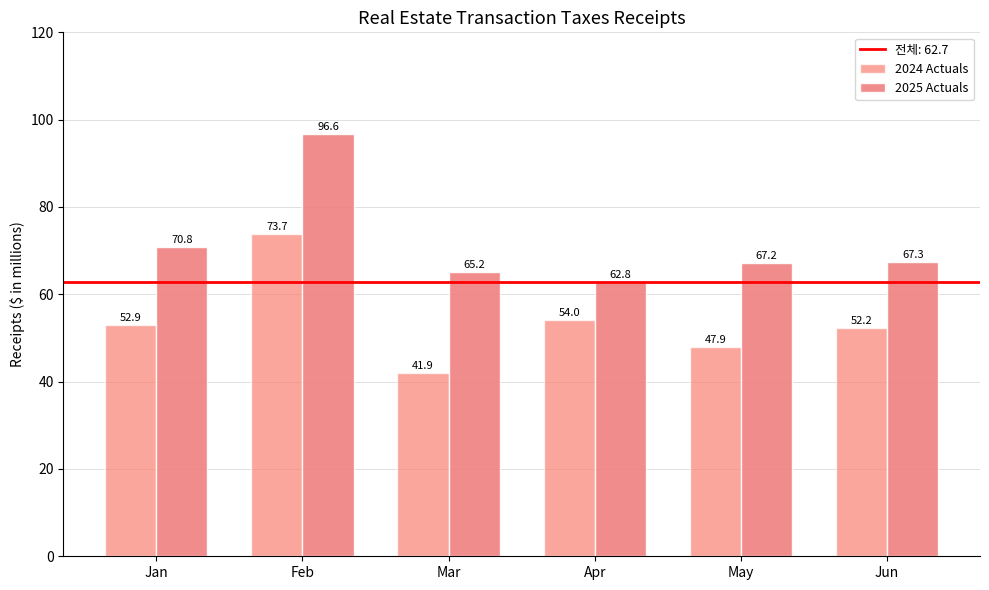

What is the total value across all series at Apr?

116.8